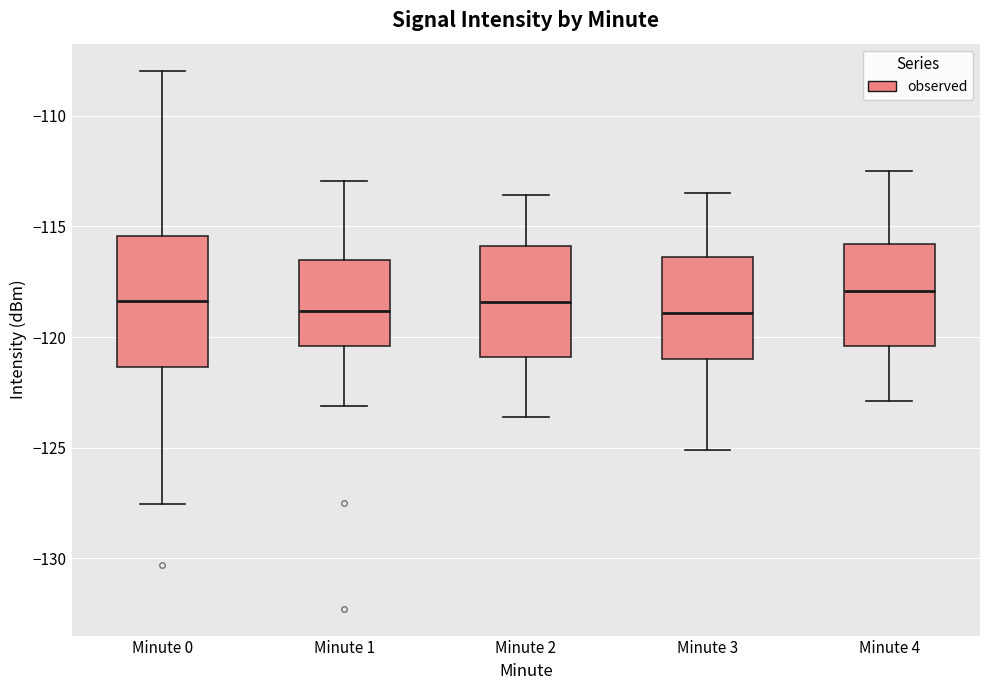

Reading left to right, read every box against the y-axis: the position of its median line, the range the box covers, and the ends of its whiskers. The values are not printed on the chart, so give them approximately, as read against the axis.

Minute 0: median -118.5, box -121.5 to -115.5, whiskers -127.5 to -108.0
Minute 1: median -119.0, box -120.5 to -116.5, whiskers -123.0 to -113.0
Minute 2: median -118.5, box -121.0 to -116.0, whiskers -123.5 to -113.5
Minute 3: median -119.0, box -121.0 to -116.5, whiskers -125.0 to -113.5
Minute 4: median -118.0, box -120.5 to -116.0, whiskers -123.0 to -112.5